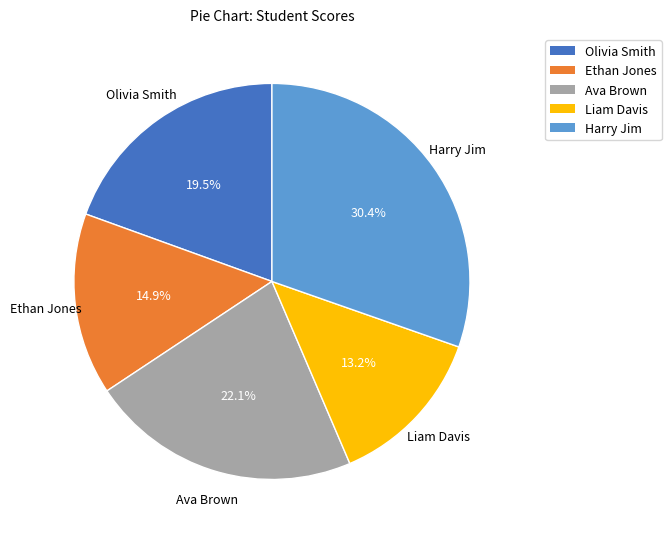

What is the total percentage of Olivia Smith and Ava Brown?

41.6%